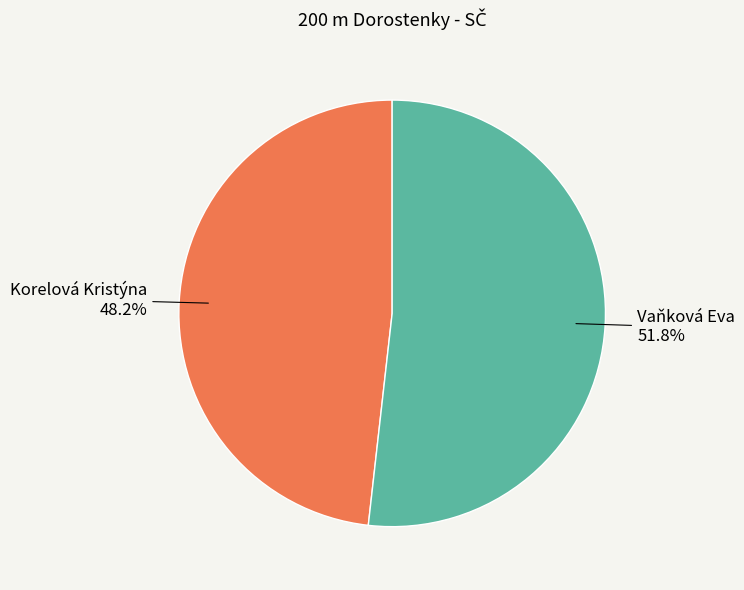

Is there a majority slice in this chart?

Yes